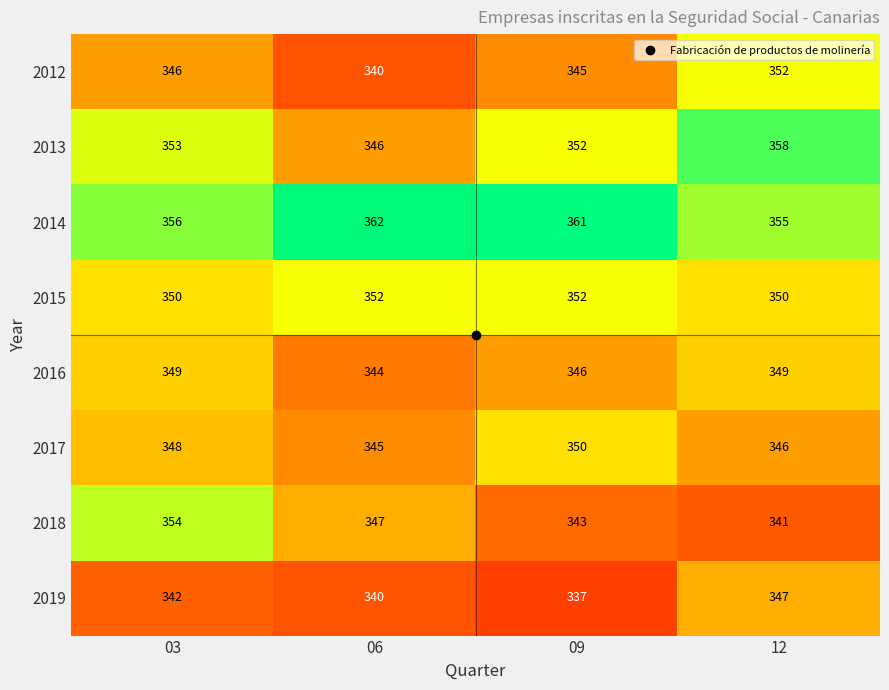

What is the minimum value shown in the chart?

337